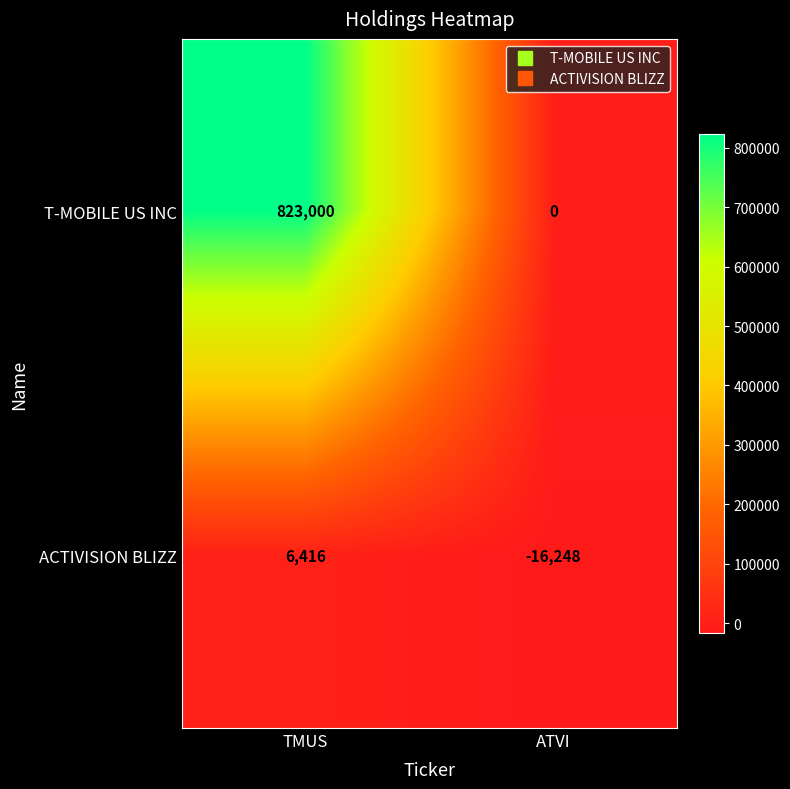

What is the difference between the T-MOBILE US INC values at TMUS and ATVI?

823000